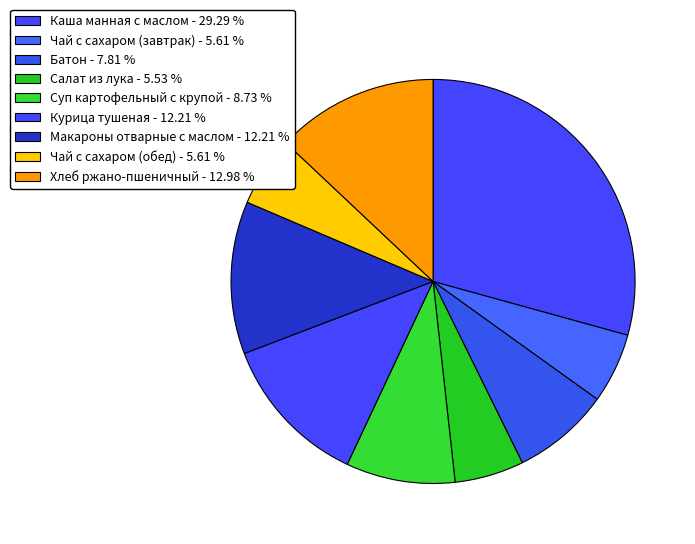

How many segments does this pie chart have?

9